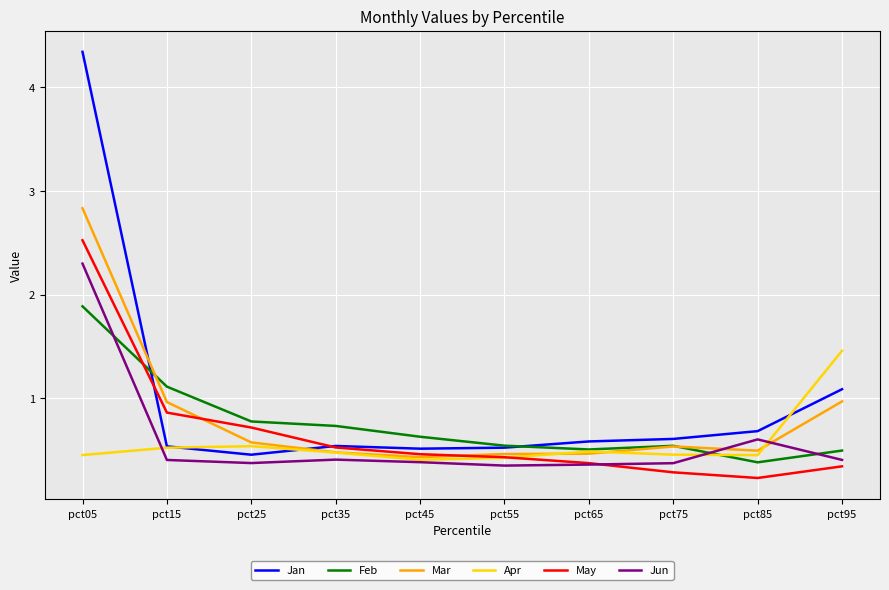

How many lines are shown in the chart?

6